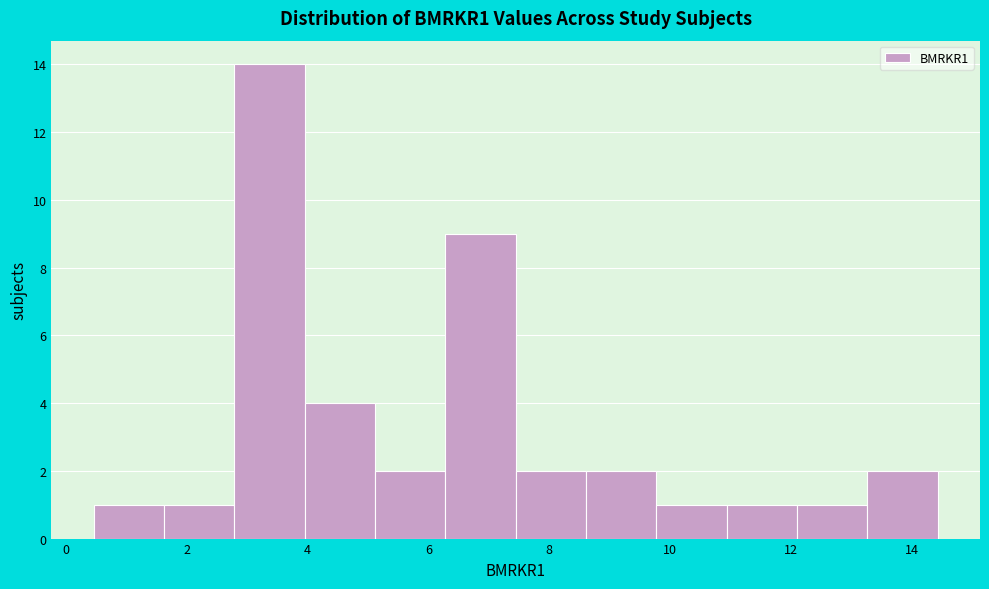

Which range on the x-axis has the tallest bar?

2.8 to 4.0